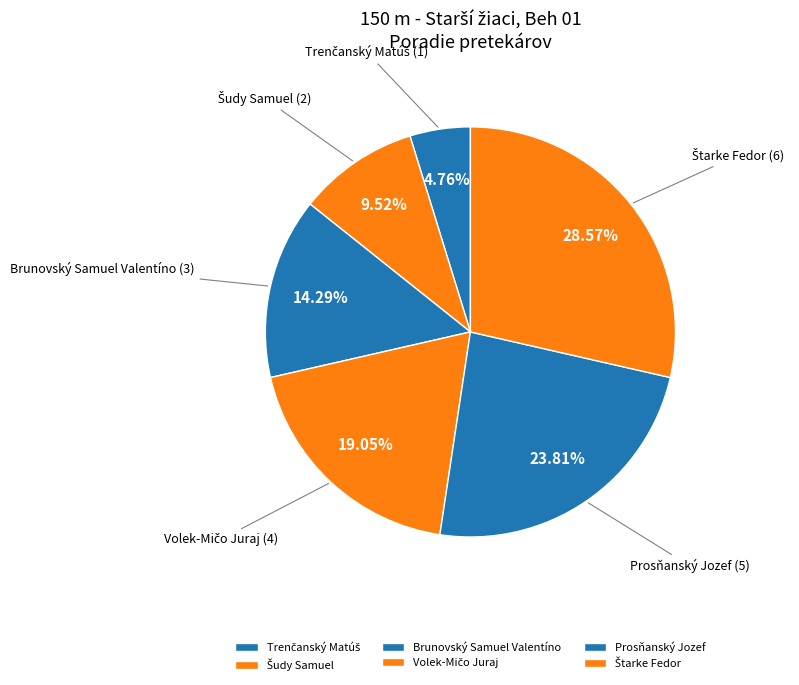

Does Brunovský Samuel Valentíno represent more than half of the total?

No